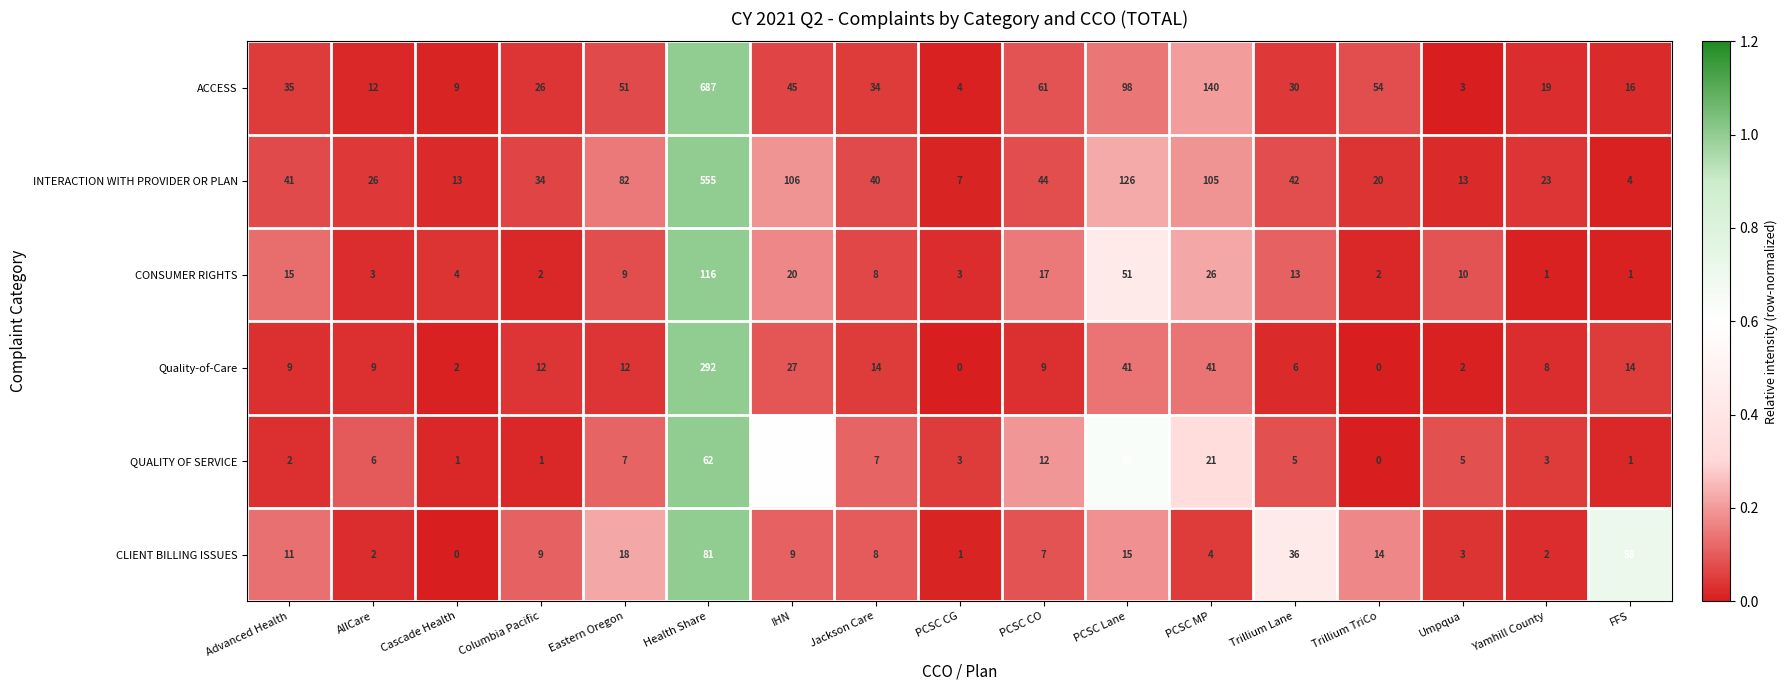

What is the difference between the CLIENT BILLING ISSUES values at Eastern Oregon and Cascade Health?

18